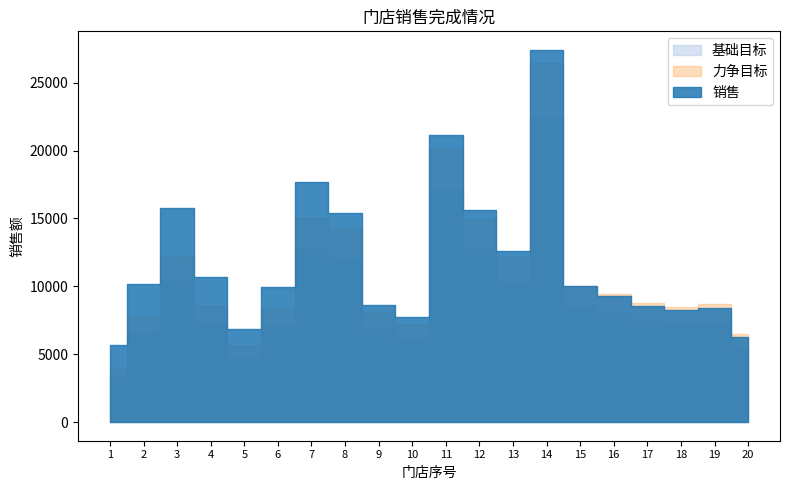

What is the total value across all series at 3?

38319.9